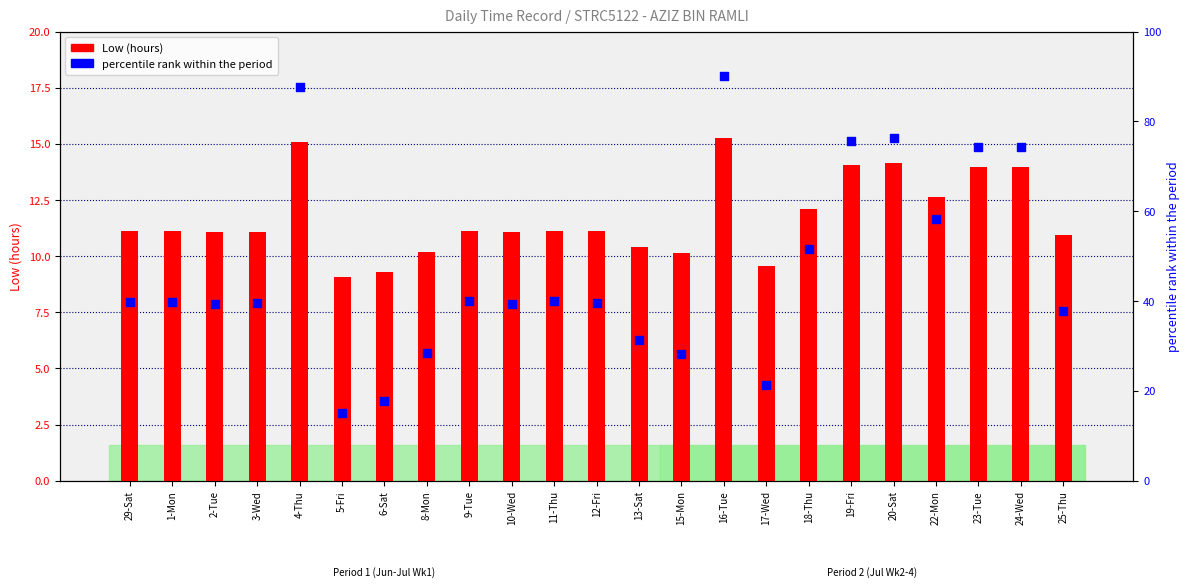

Which series contains the highest Y value?

percentile rank within the period